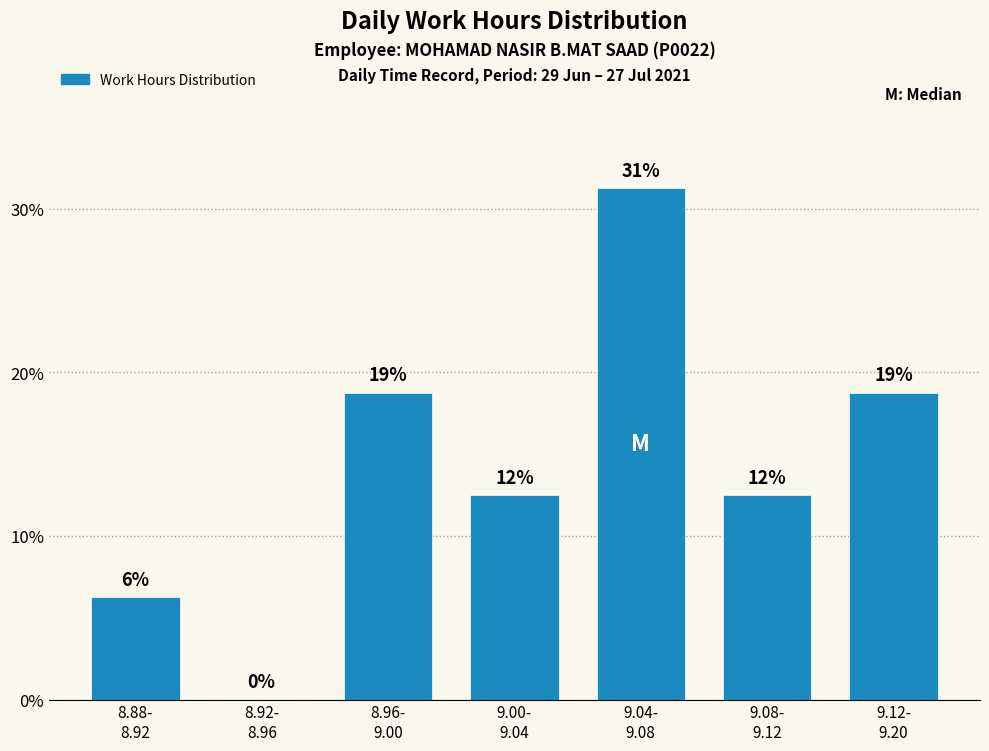

Are the bars horizontal?

No